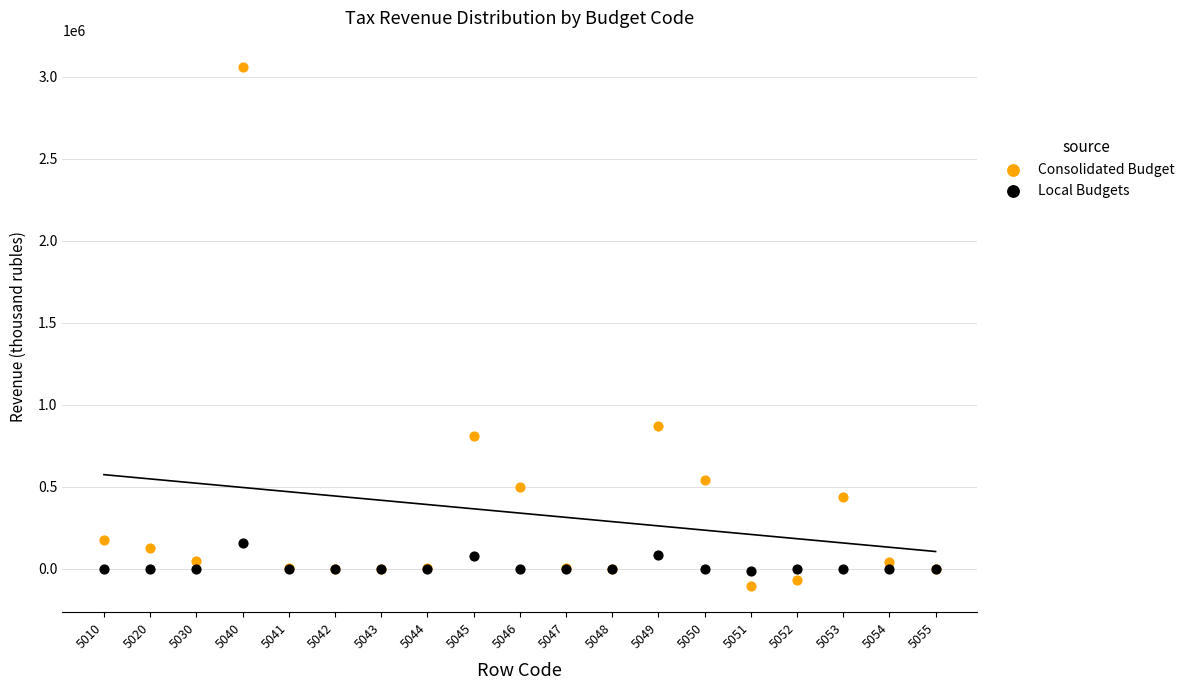

Across all series, what Y value is closest to 1478363?

874300